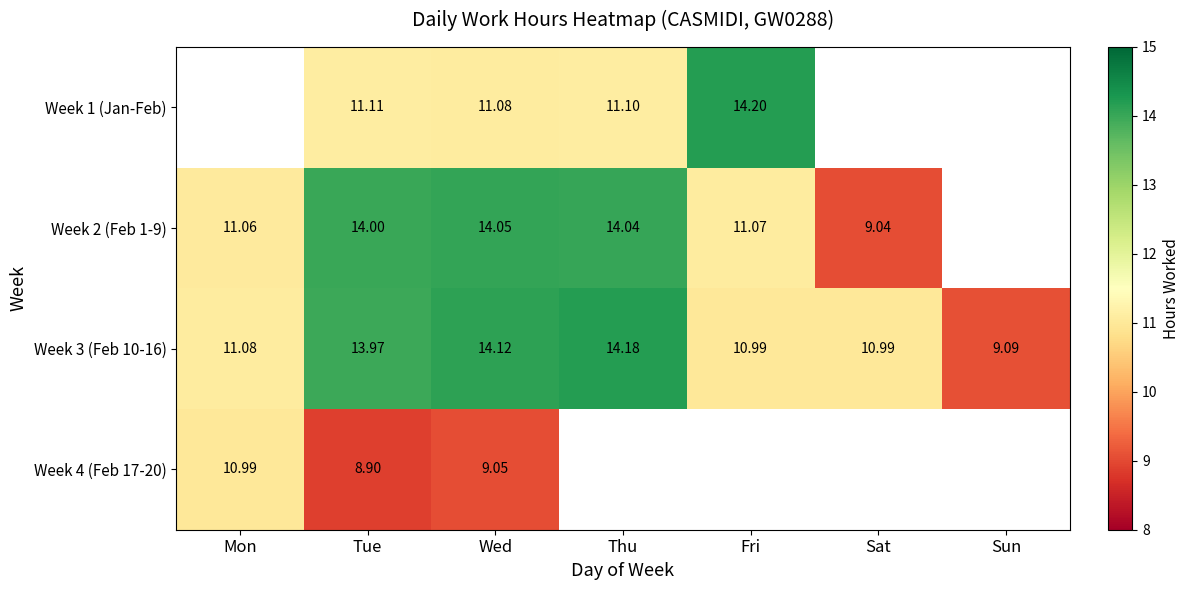

Which series has the largest total across all categories?

Week 3 (Feb 10-16)